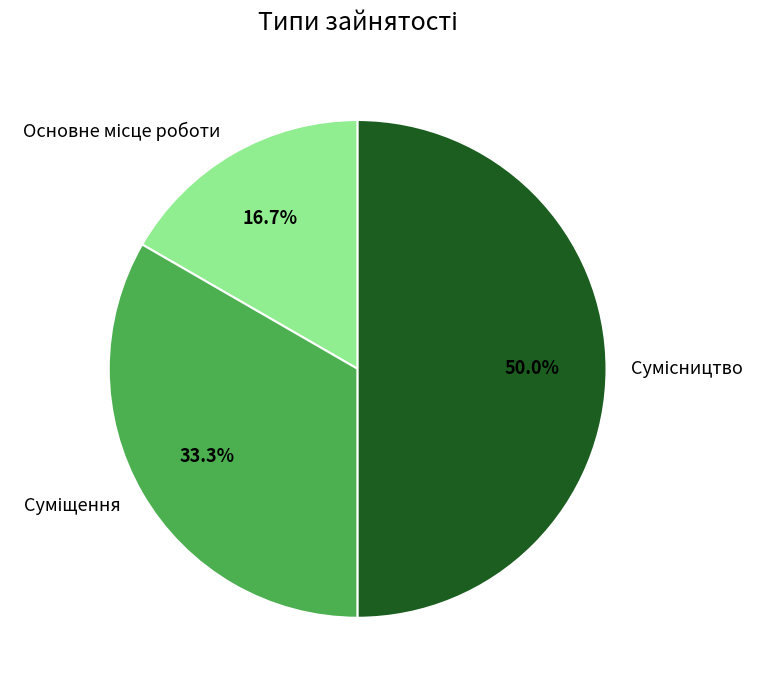

Which slice is the smallest?

Основне місце роботи